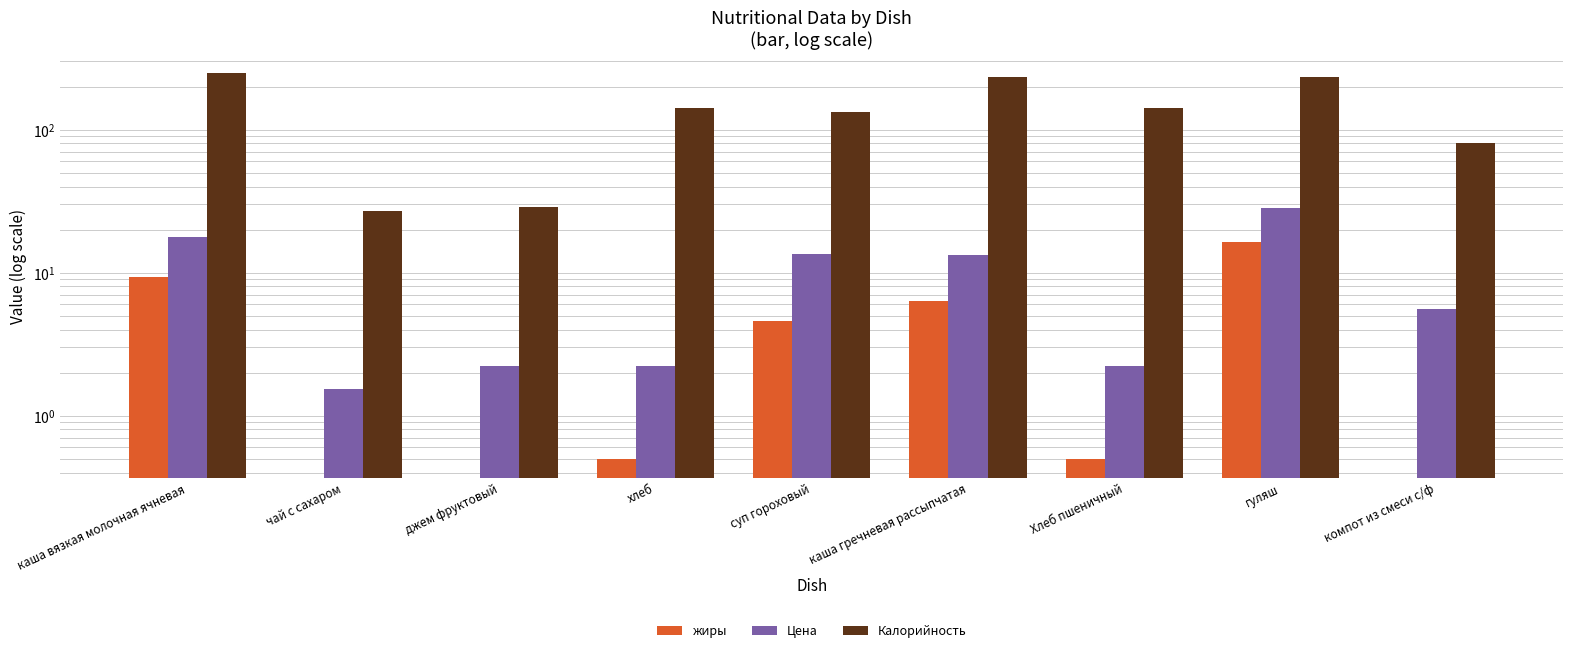

True or false: Калорийность has a value of 232.0 at гуляш.

True